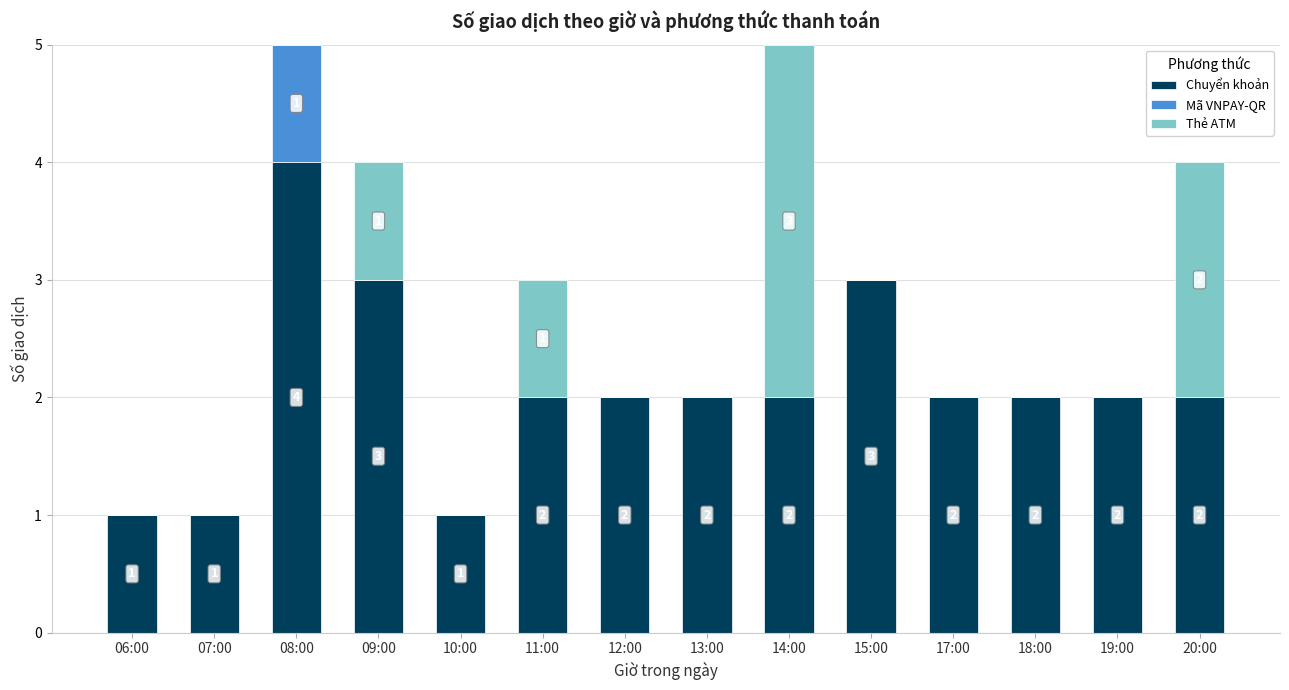

Which category has the highest value in the Chuyển khoản series?

08:00